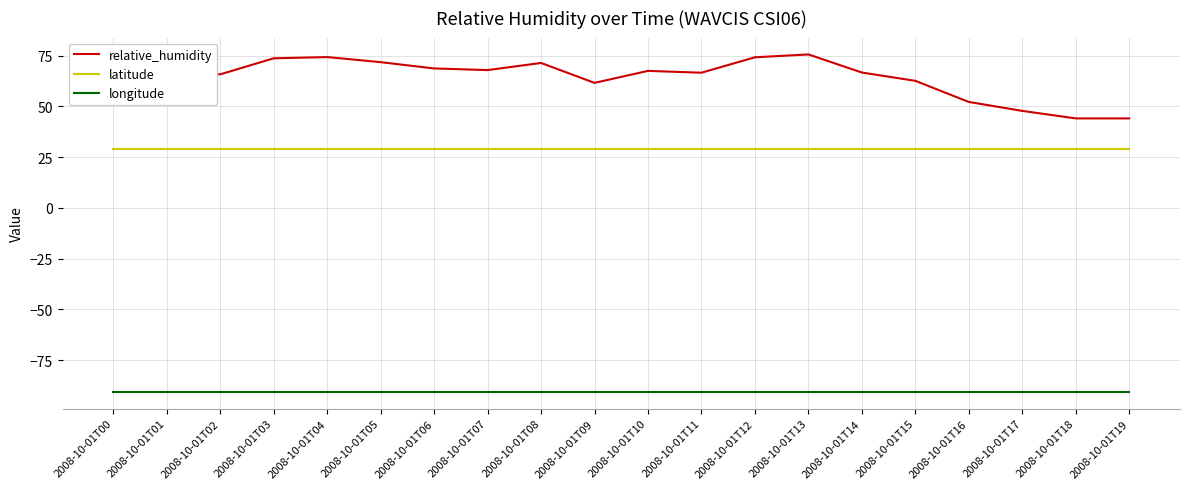

Is the value of relative_humidity at 2008-10-01T08 greater than the value of longitude at 2008-10-01T01?

Yes